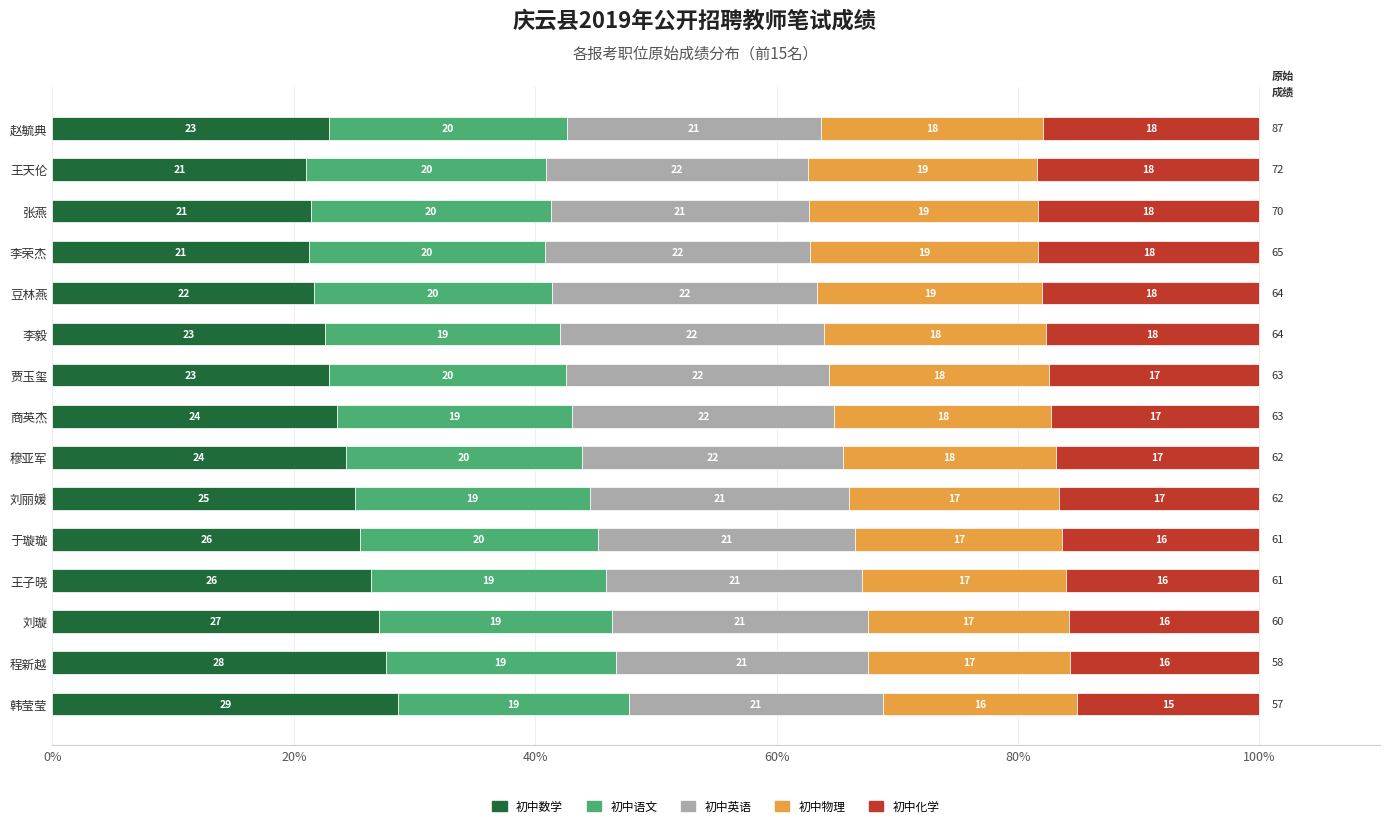

What is the total value across all series at 贾玉玺?

100.0